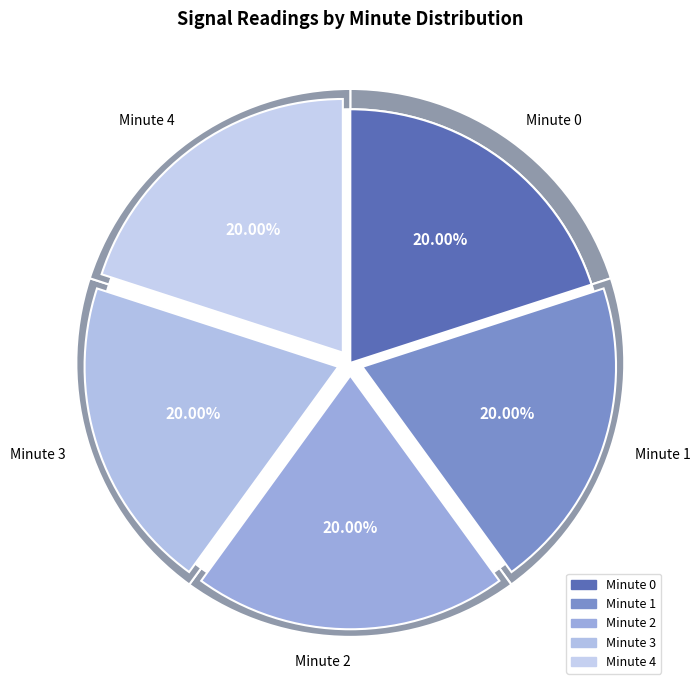

What is the ratio of the value at minute 3 to the value at minute 4?

1.0